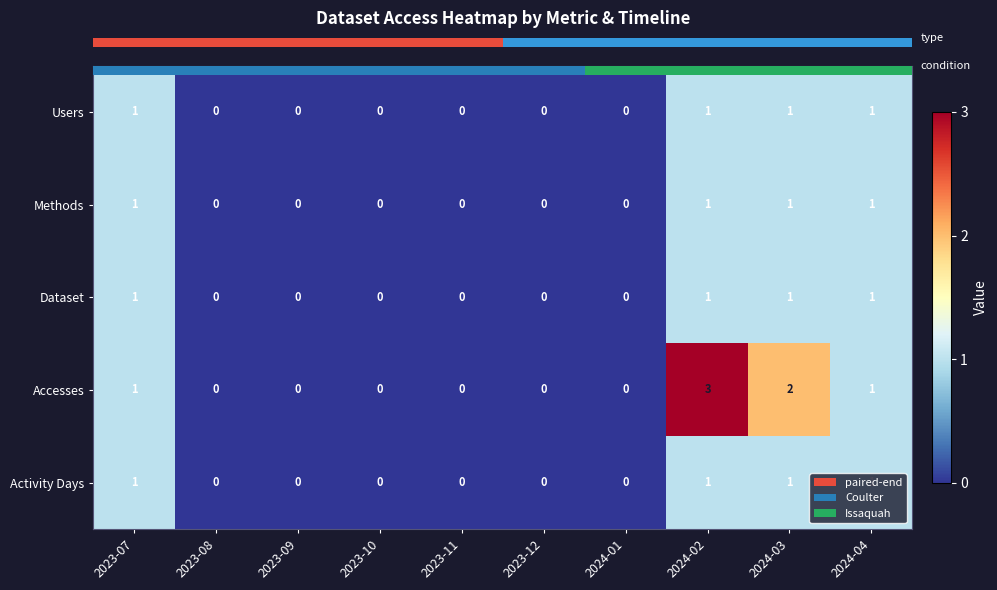

At which category is the sum across all series the highest?

2024-02